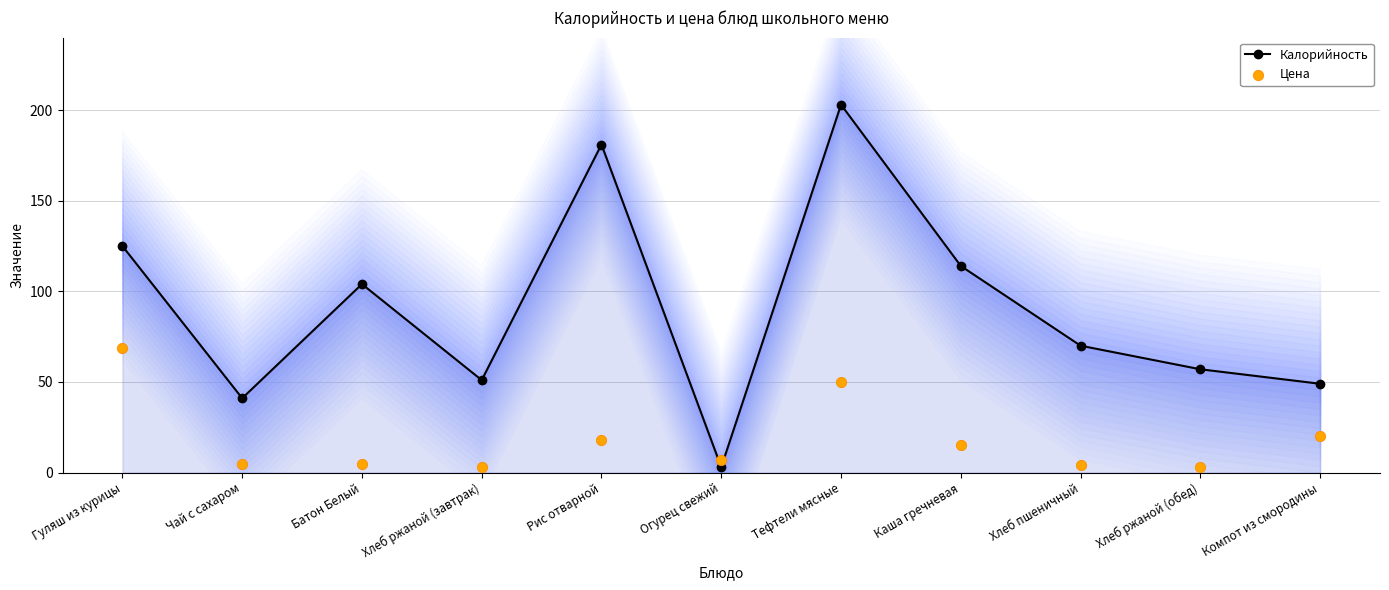

Which series contains the lowest Y value?

Калорийность